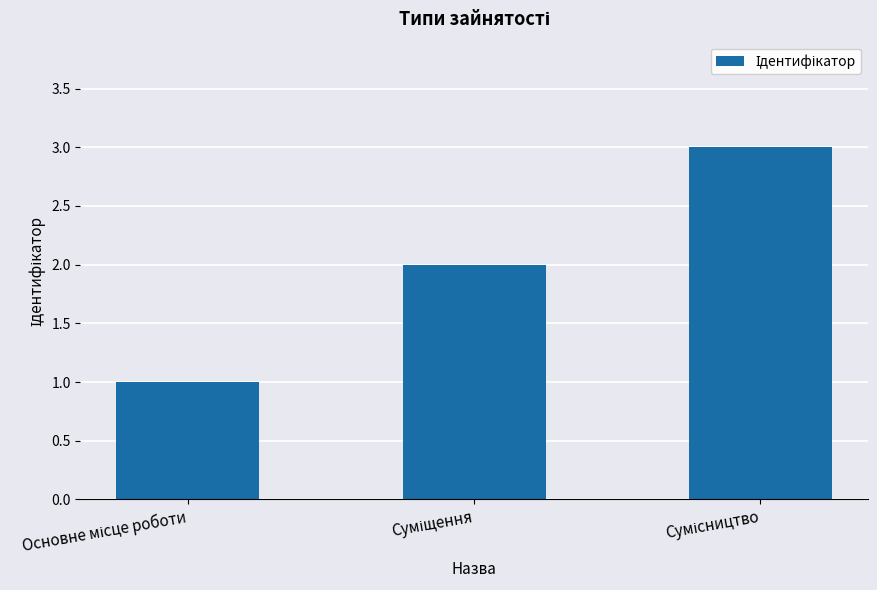

Does the chart contain stacked bars?

No